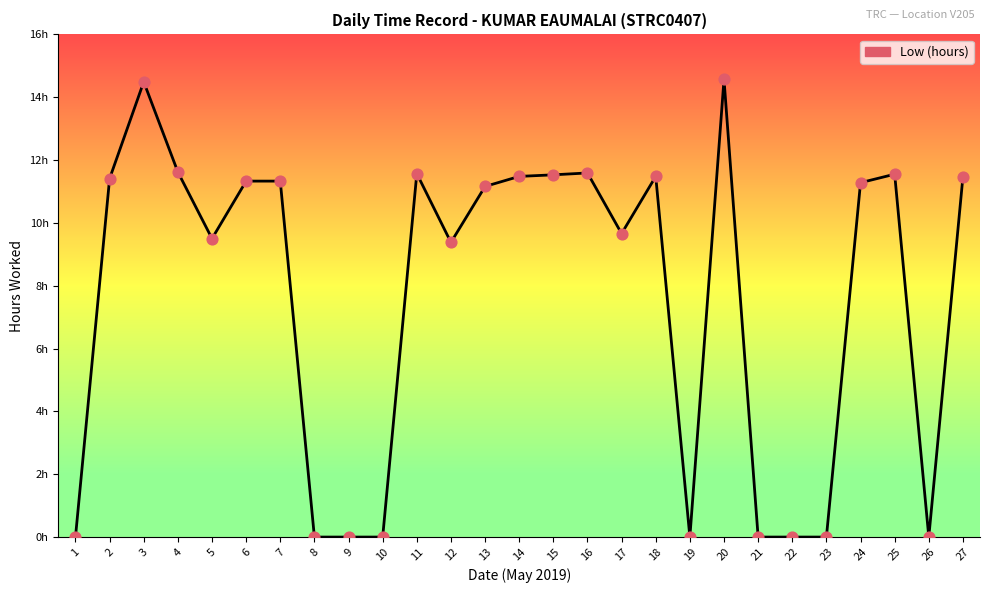

Between 11 and 25, which is larger?

11